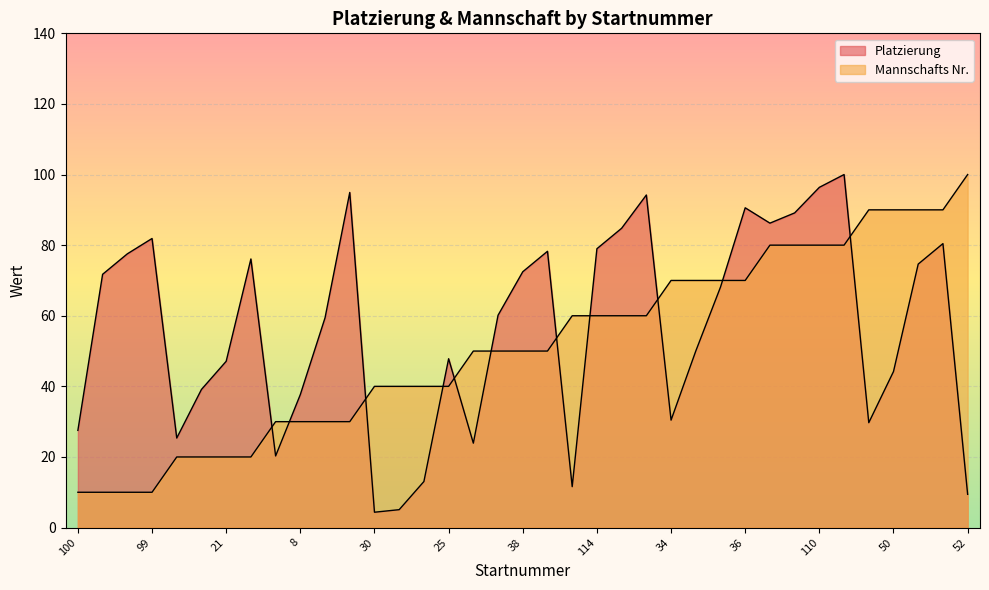

What value does the Platzierung series have at 108?

89.1